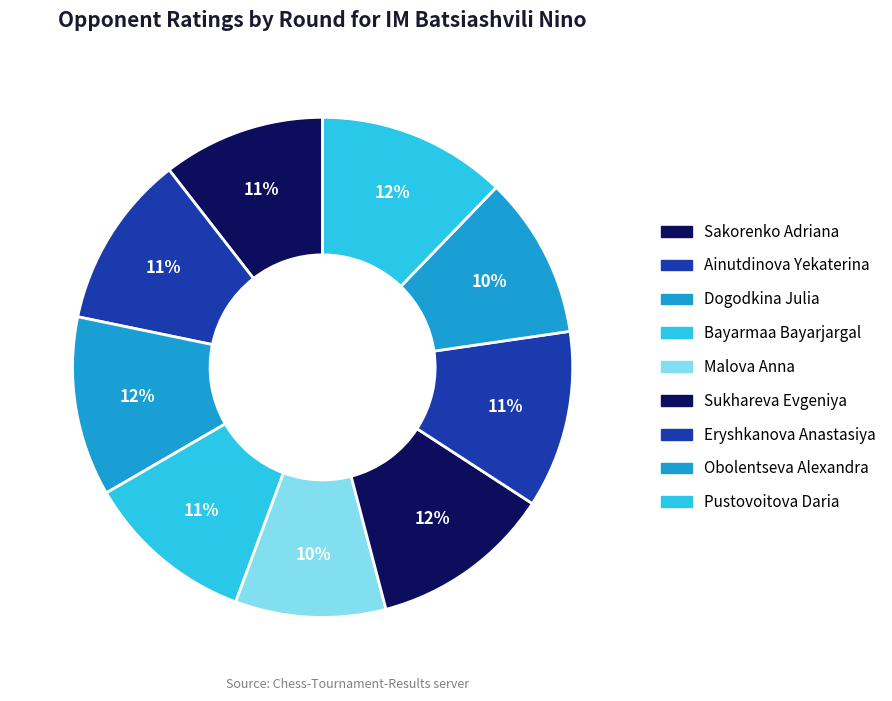

To the nearest percent, what portion does Malova Anna represent?

10%